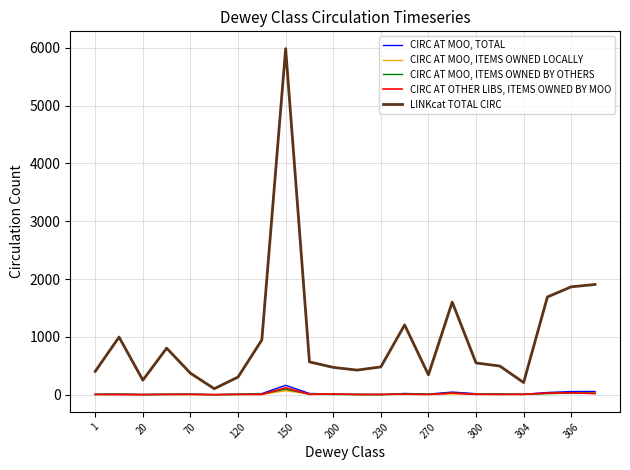

Rank the series by their maximum value, from highest to lowest.

LINKcat TOTAL CIRC, CIRC AT MOO, TOTAL, CIRC AT OTHER LIBS, ITEMS OWNED BY MOO, CIRC AT MOO, ITEMS OWNED BY OTHERS, CIRC AT MOO, ITEMS OWNED LOCALLY